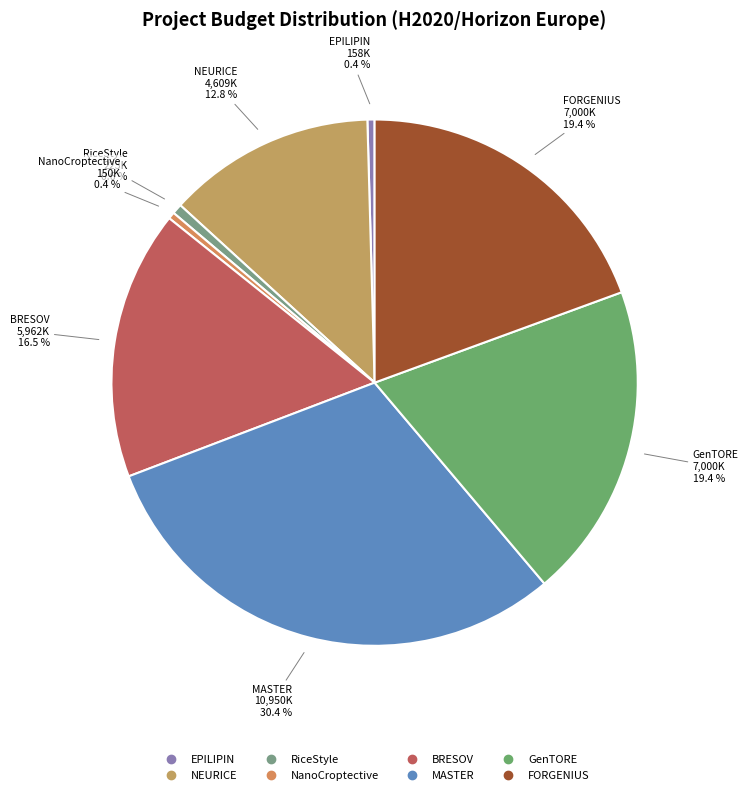

Count the number of slices in the pie.

8